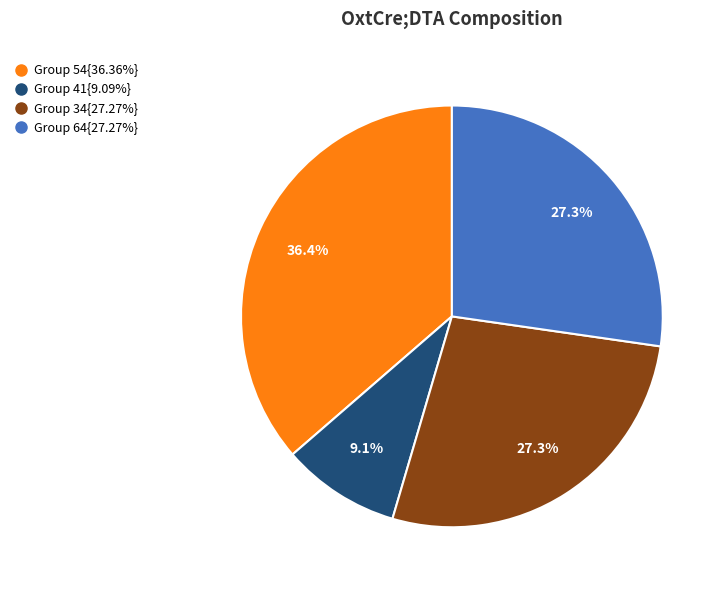

Is there any slice that represents more than half of the pie?

No